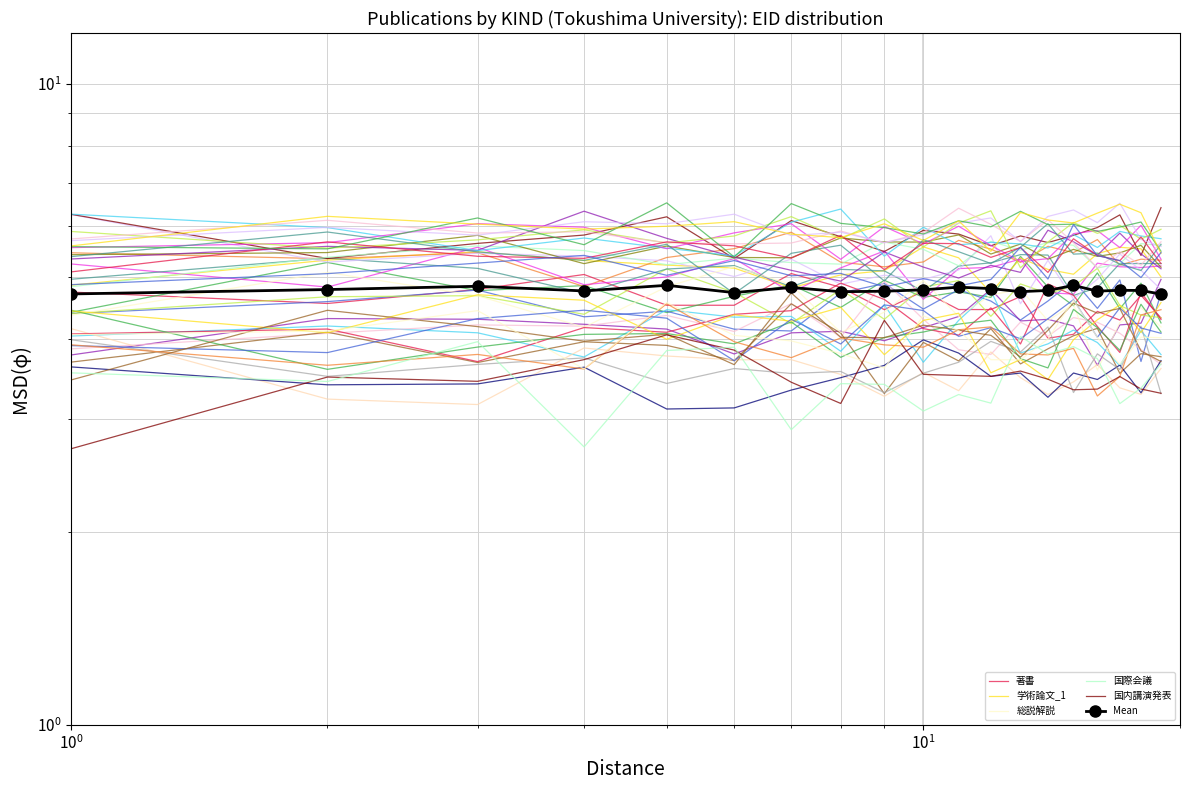

What is the maximum value for 著書?

5.1